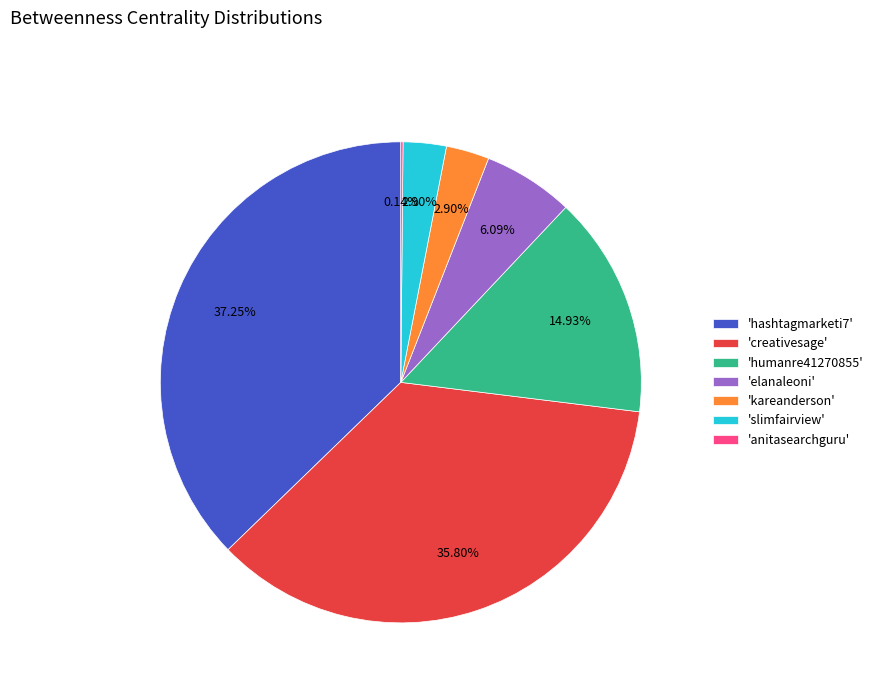

To the nearest percent, what is the average slice percentage?

14%